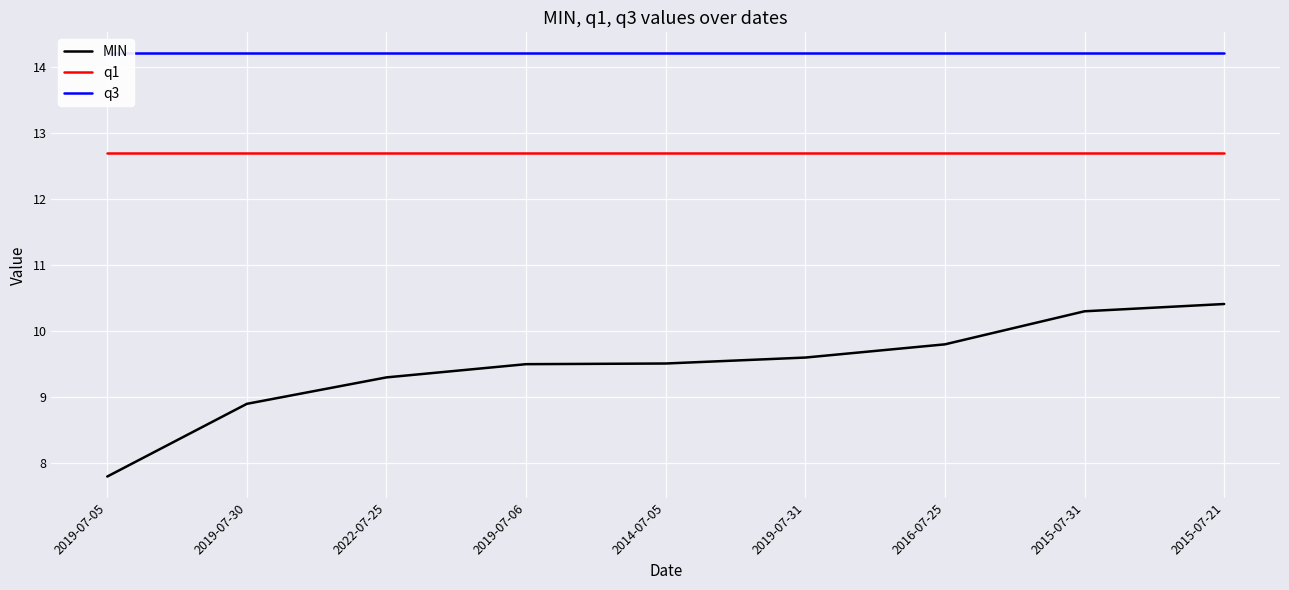

Is it true that MIN equals 10.4 at 2015-07-21?

True